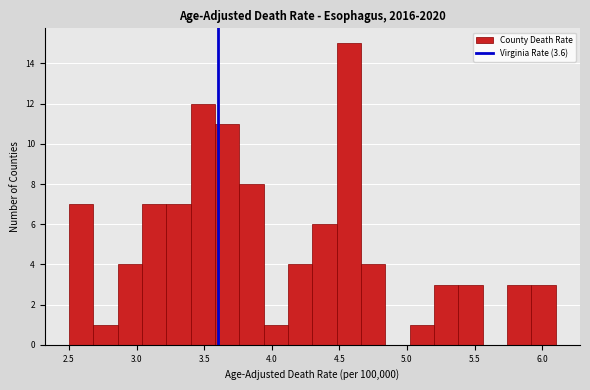

Around what value on the x-axis is the tallest bar? Give the approximate position of its centre, as read against the axis.

4.55